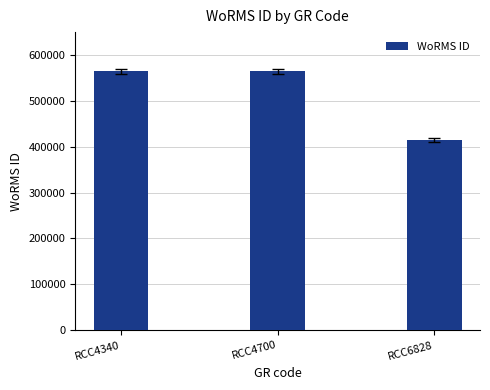

Reading left to right, list all the values displayed in this chart.

564479	564479	415091